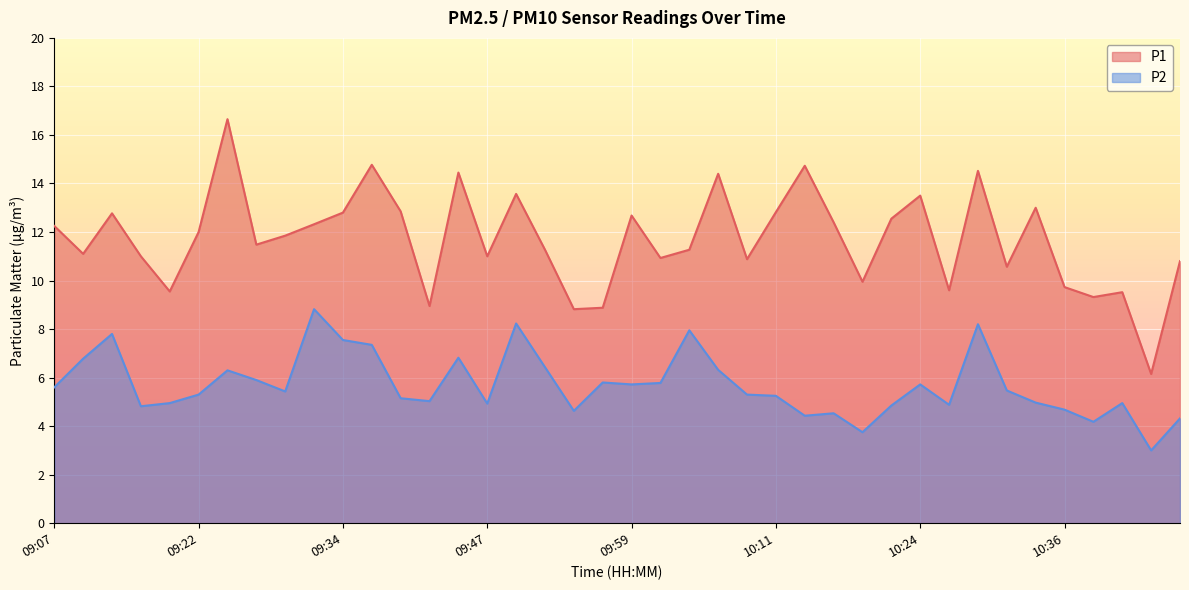

Where is the first local maximum for P2?

09:12